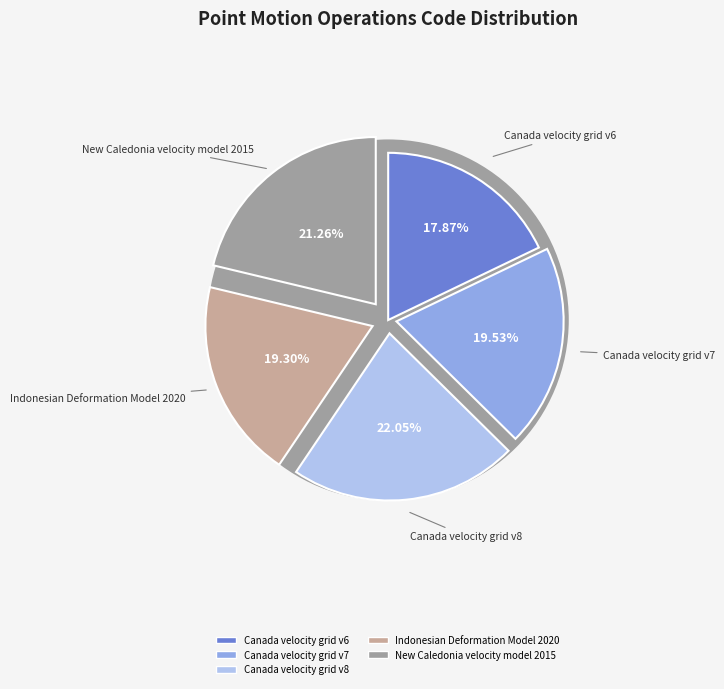

What portion of the pie excludes New Caledonia velocity model 2015?

78.7%